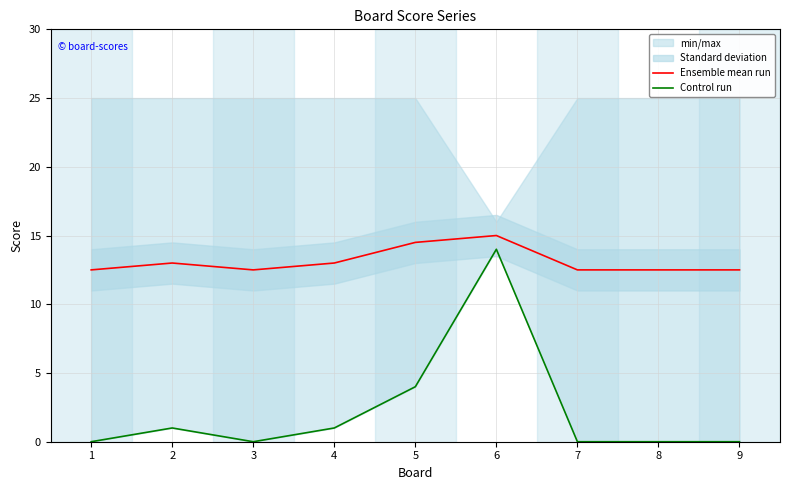

What is the maximum value for Control run?

14.0